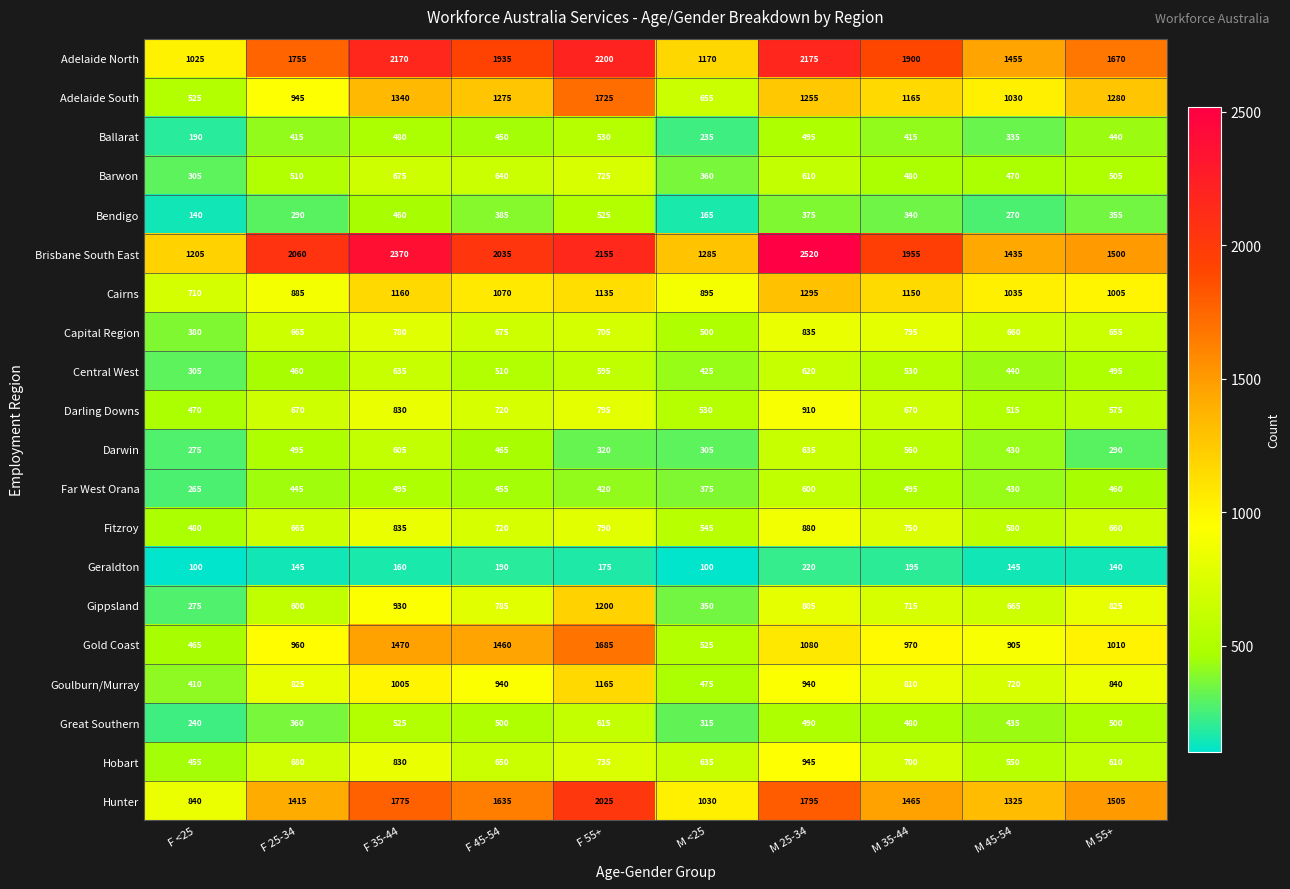

Between M 25-34 and M 45-54, which series saw the biggest shift?

Brisbane South East